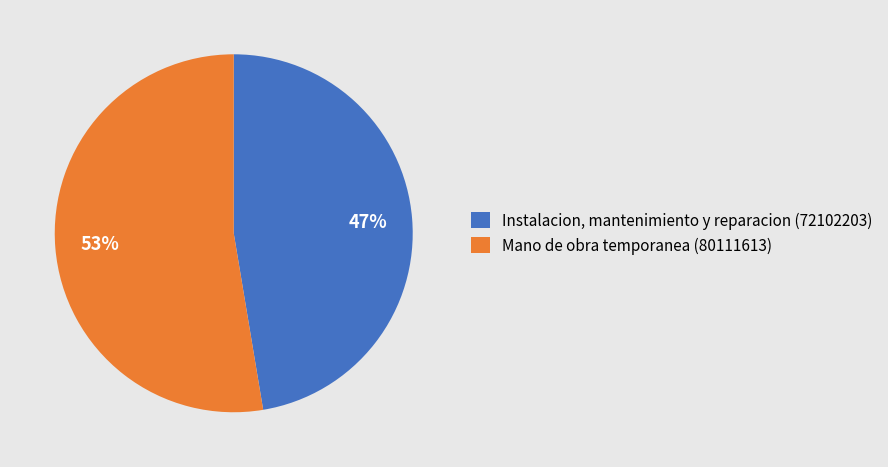

To the nearest percent, what is the combined percentage of Instalacion, mantenimiento y reparacion (72102203) and Mano de obra temporanea (80111613)?

100%